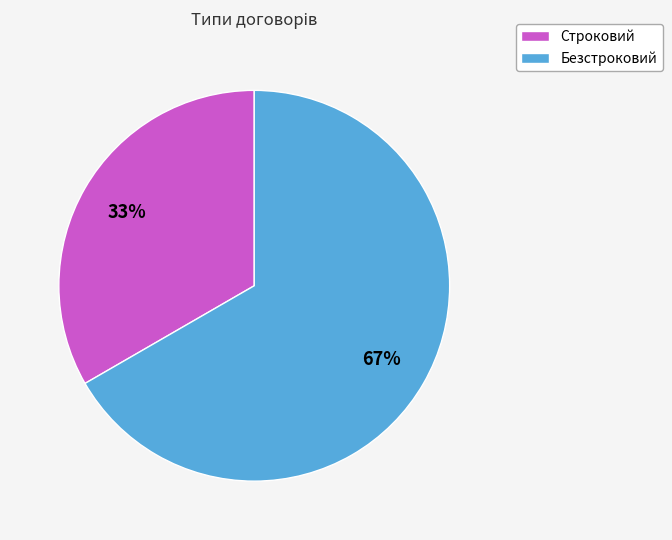

The Безстроковий slice represents 72% of the pie. True or false?

False